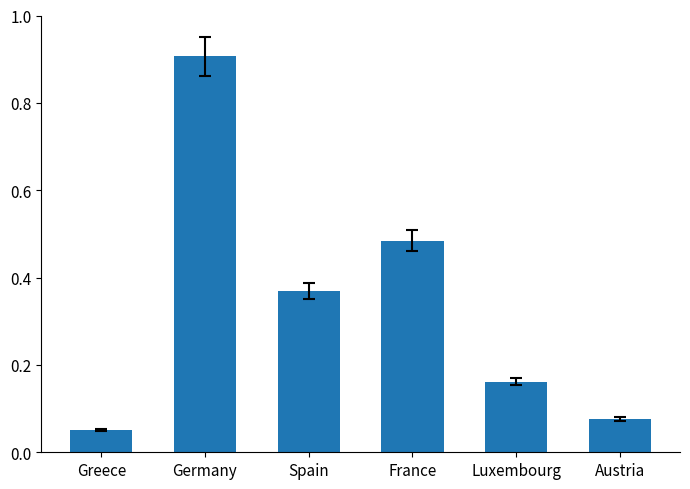

Reading left to right, transcribe all the data shown in this chart.

100864	1813242	738341	967937	322534	152800